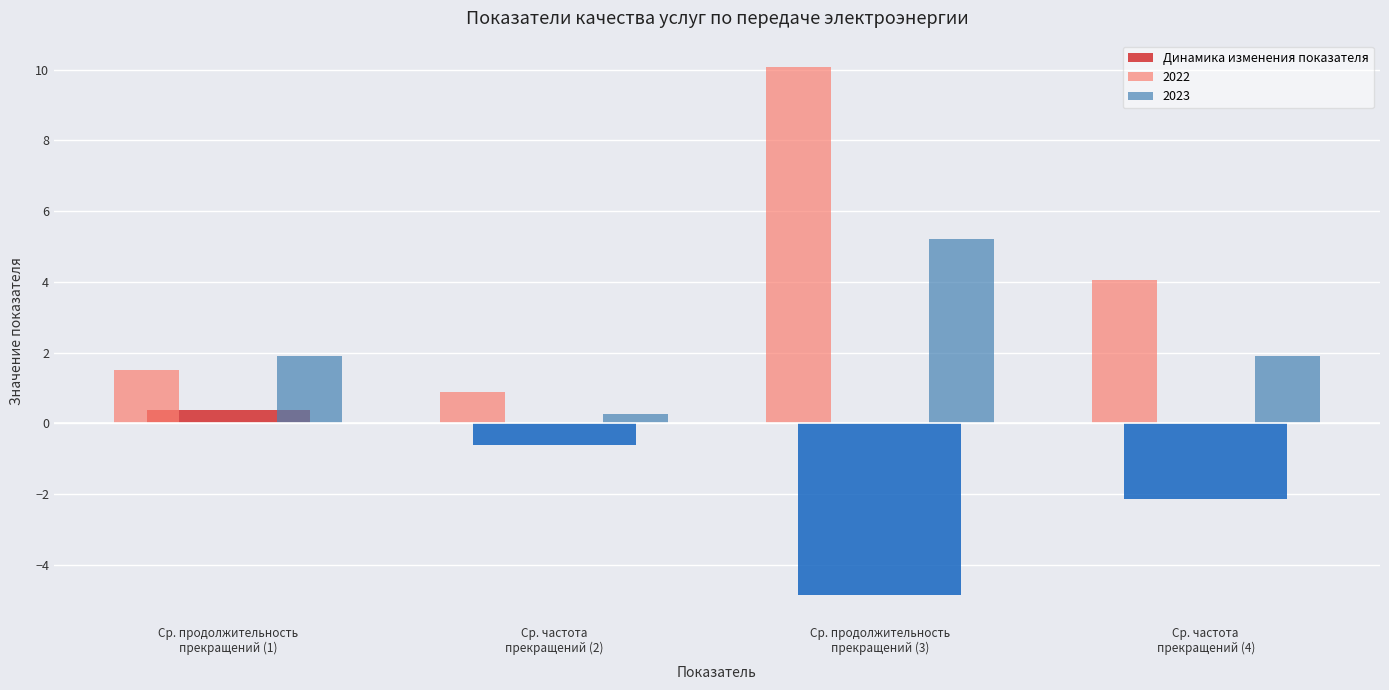

Rank the series by their average value, from lowest to highest.

Динамика изменения показателя, 2023, 2022